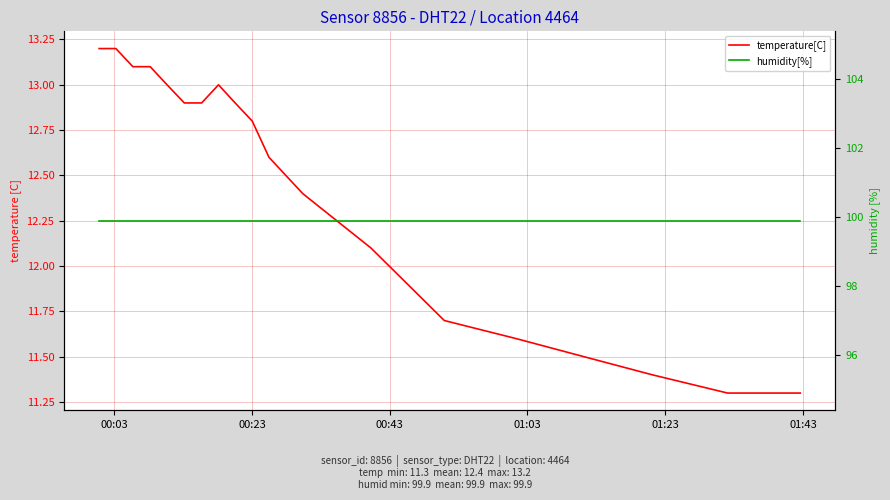

True or false: temperature[C] and humidity[%] intersect in this chart.

False